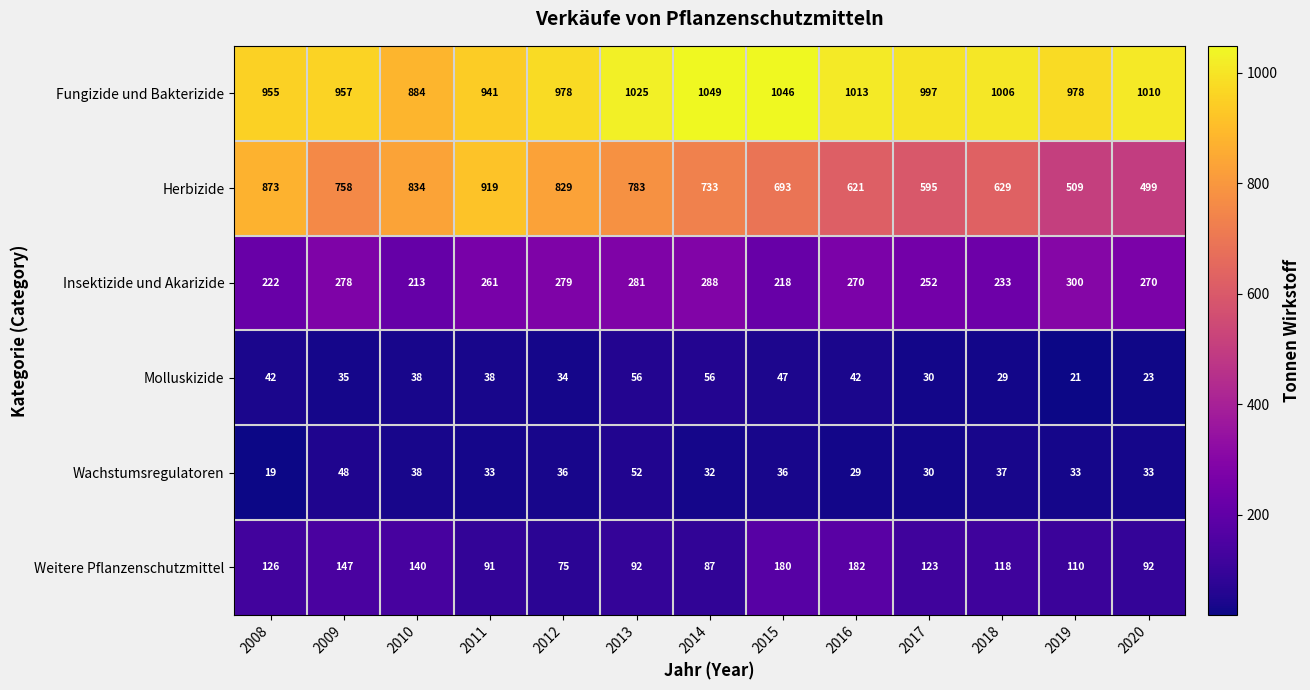

What is the difference between the highest and lowest values at 2009?

922